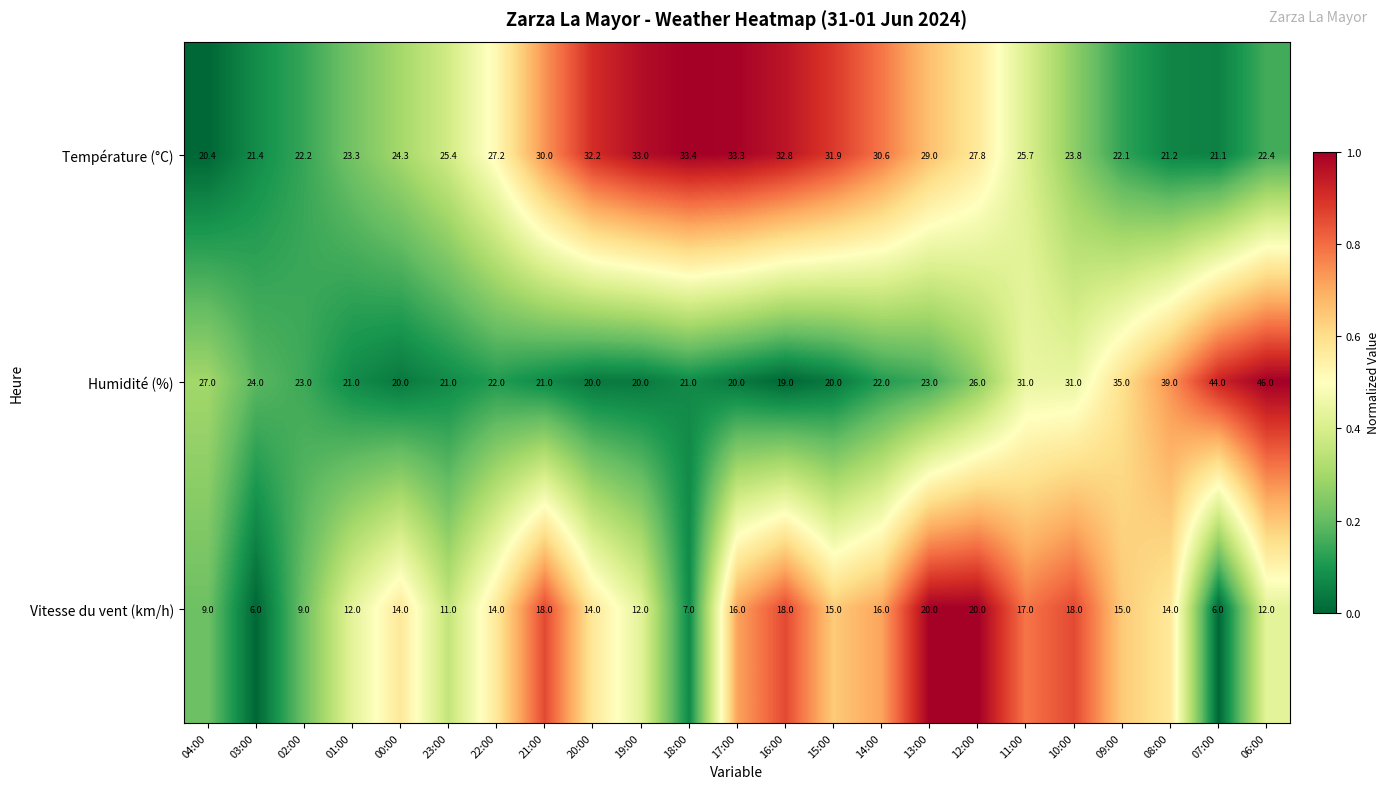

Read the Température (°C) value at 11:00.

25.7